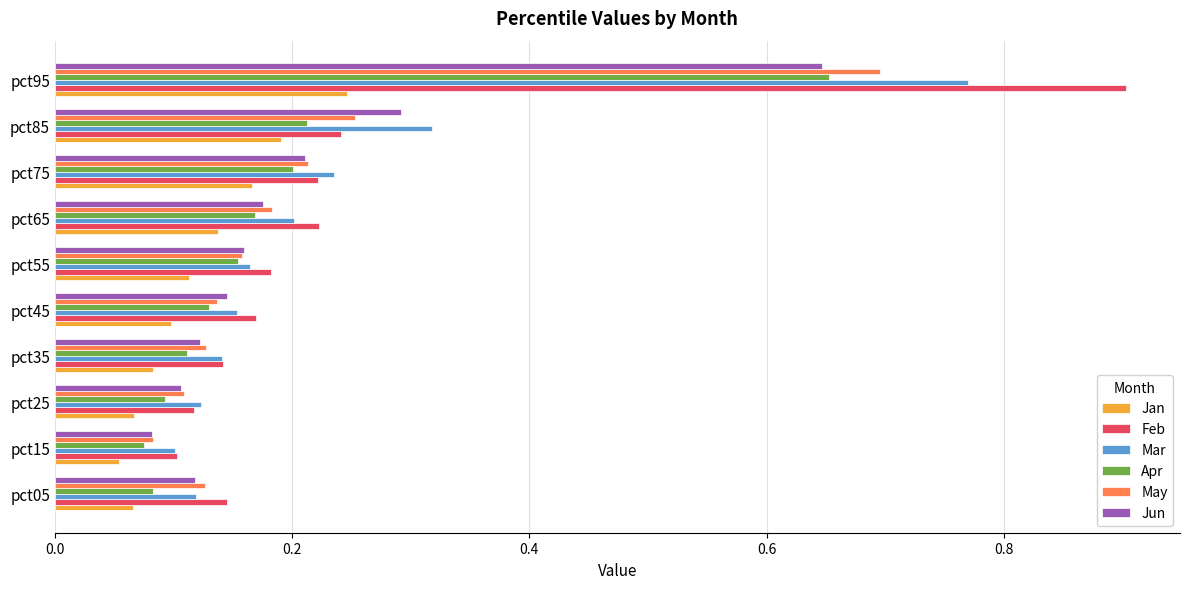

How many series are shown in this chart?

6